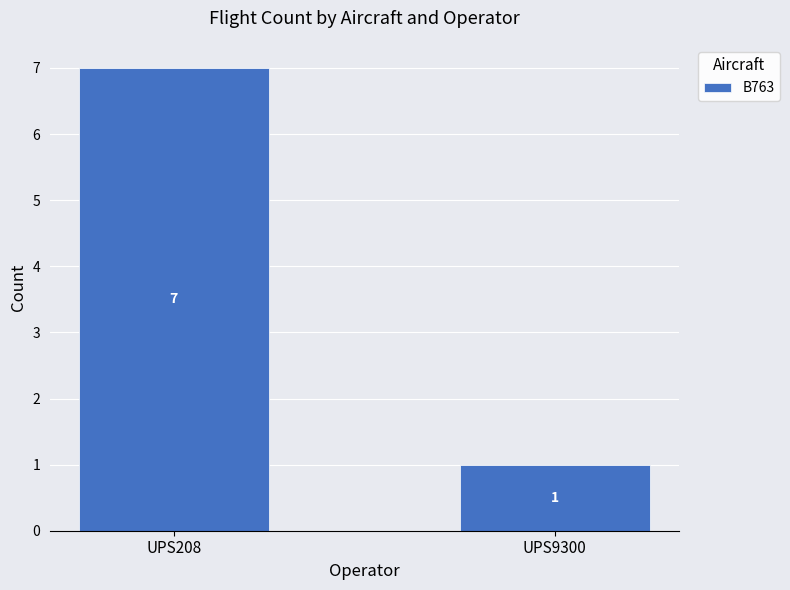

Are the bars horizontal?

No